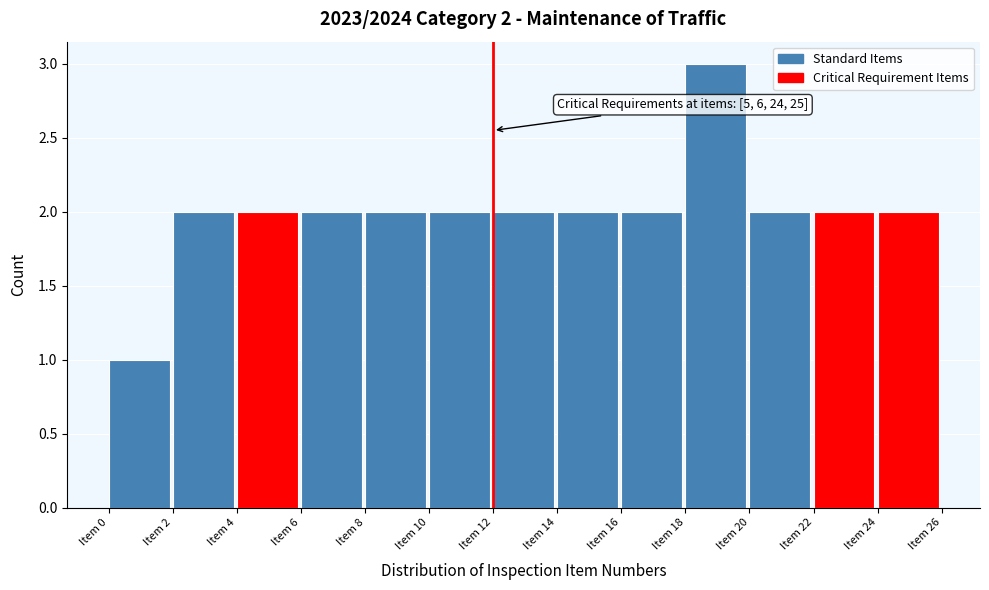

Which range on the x-axis has the tallest bar?

18 to 20